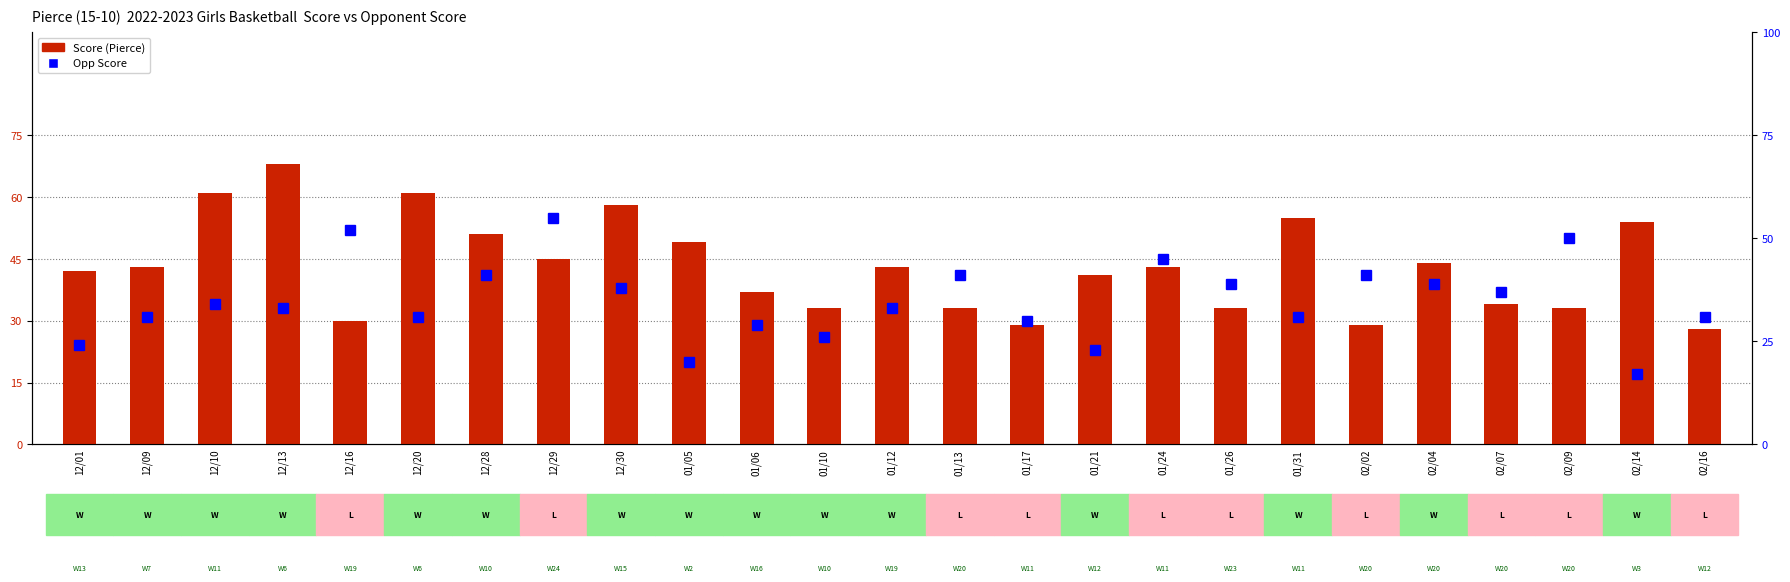

What are all the series names shown in the legend?

Score, Opp Score